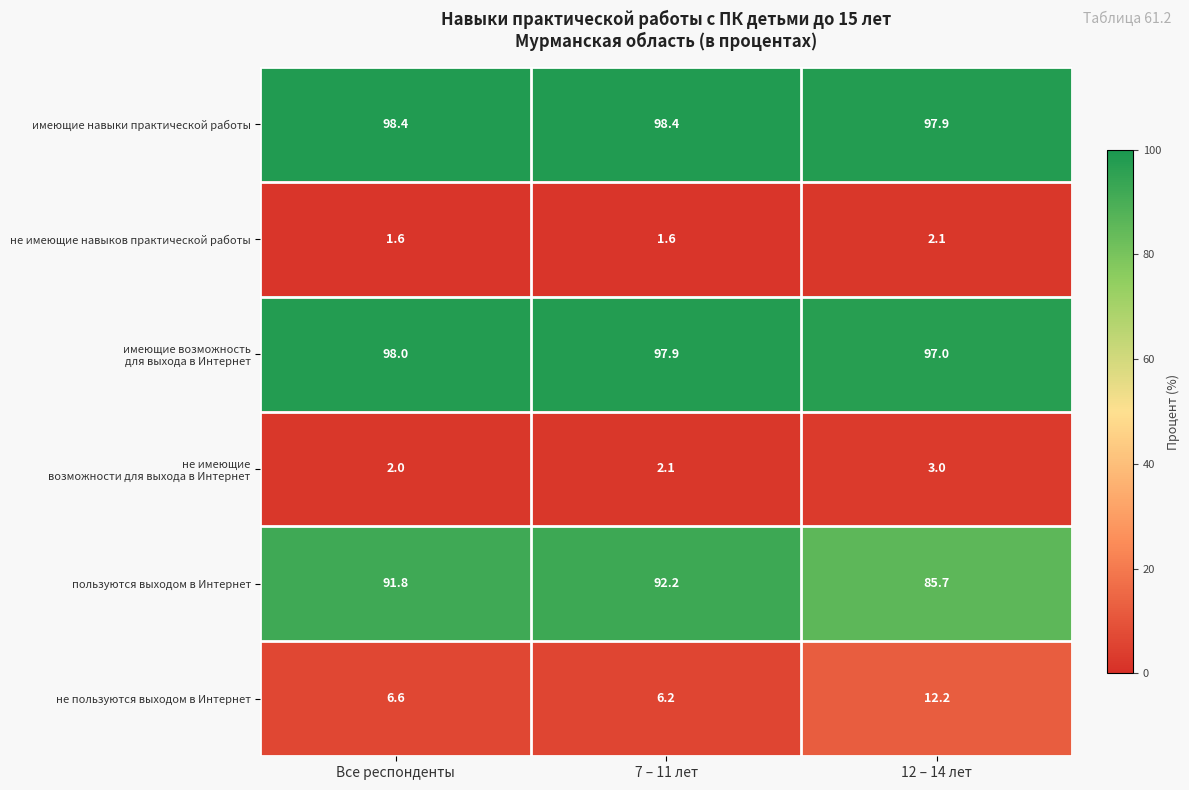

What is the spread (max minus min) of values at 12 – 14 лет?

95.8